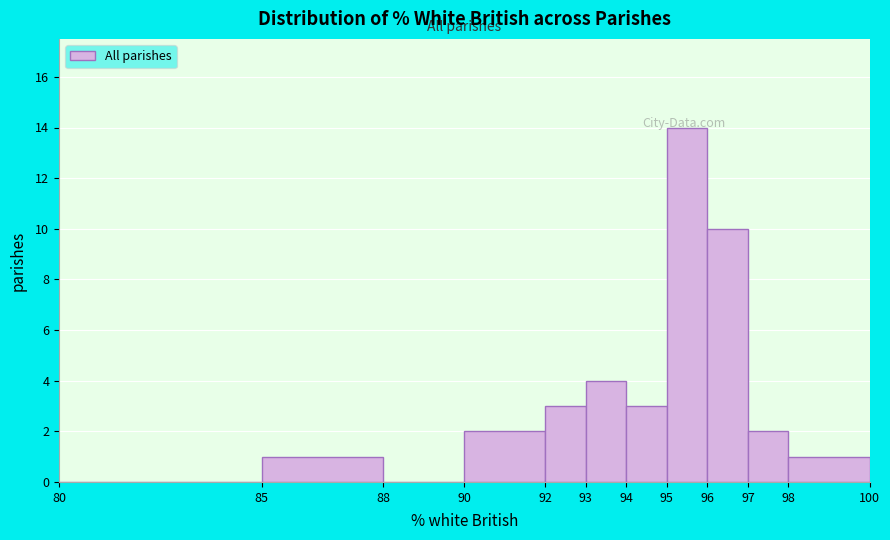

Over which range of the x-axis is the bar tallest?

95 to 96